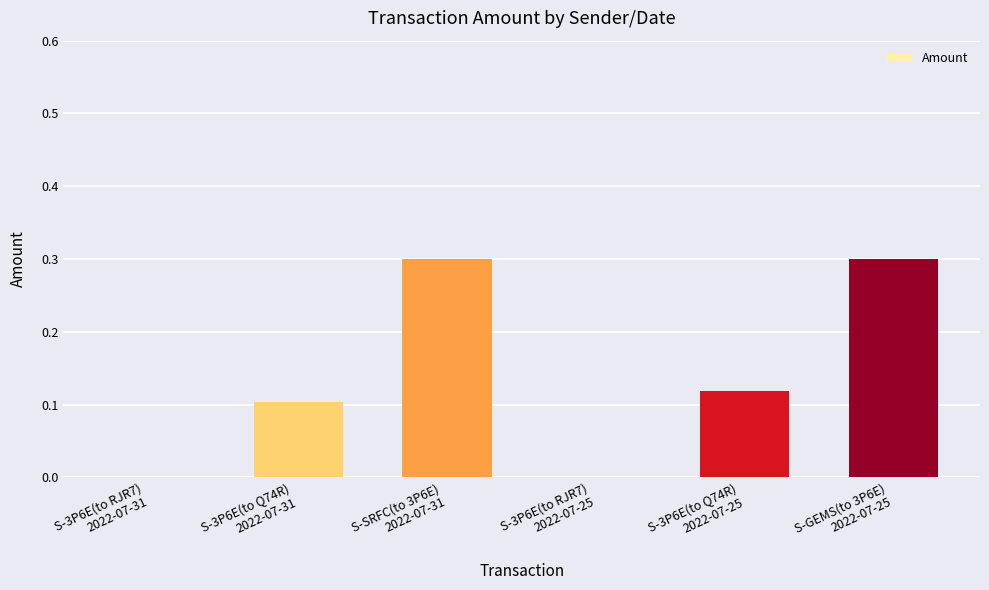

How many distinct data groups are displayed?

1